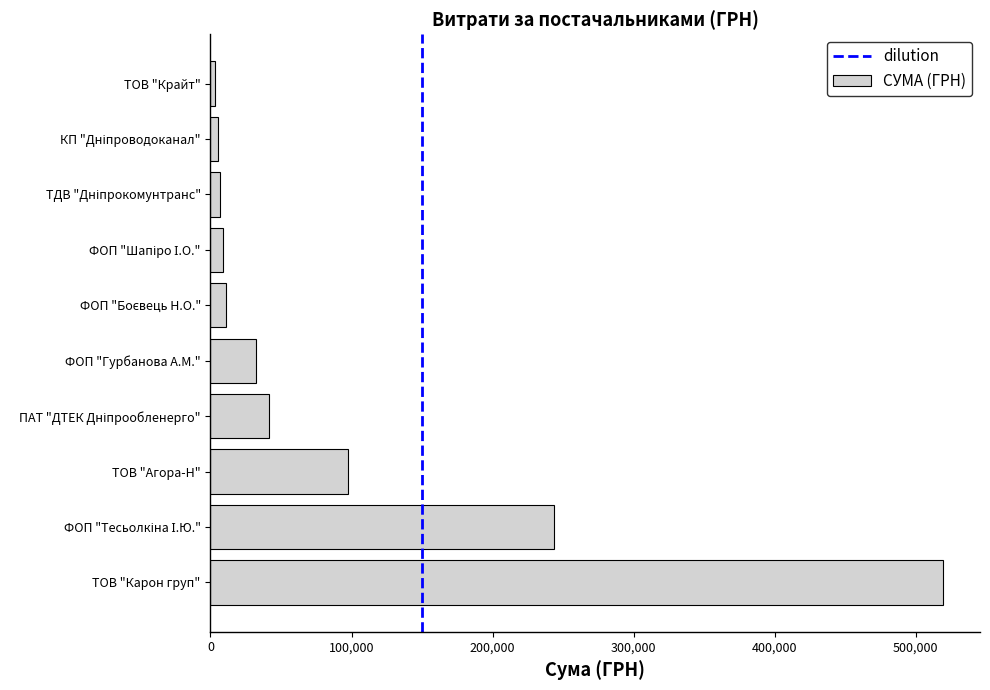

How many values are below 32511?

5